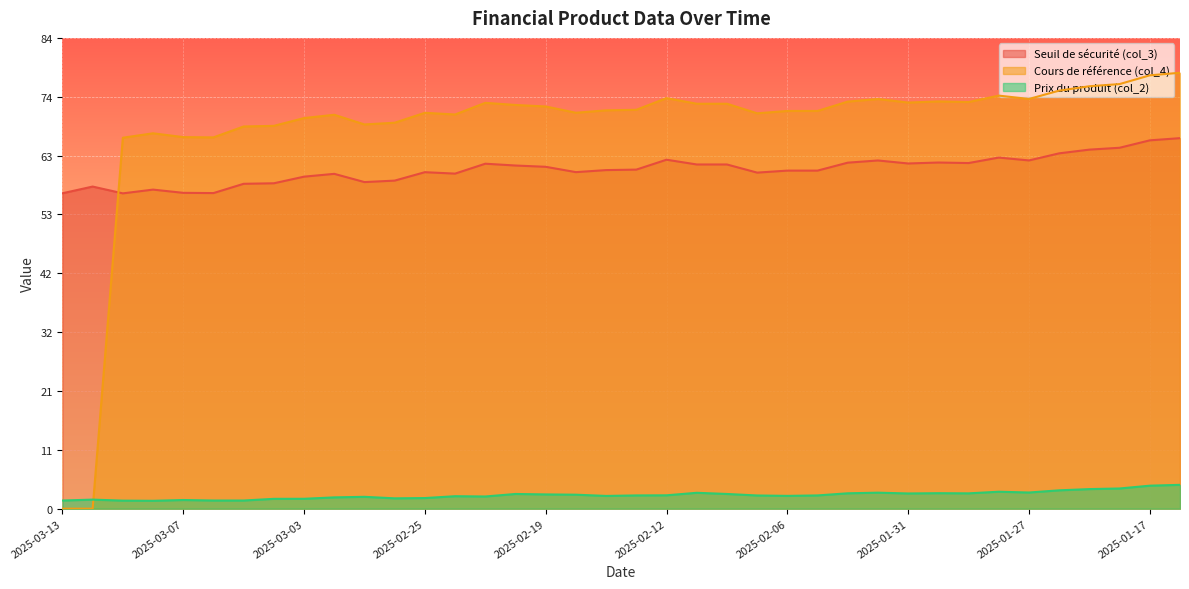

Rank the categories by Prix du produit (col_2) value from lowest to highest.

2025-03-10, 2025-03-11, 2025-03-13, 2025-03-06, 2025-03-05, 2025-03-07, 2025-03-12, 2025-03-04, 2025-03-03, 2025-02-26, 2025-02-25, 2025-02-28, 2025-02-27, 2025-02-21, 2025-02-24, 2025-02-14, 2025-02-06, 2025-02-07, 2025-02-13, 2025-02-05, 2025-02-12, 2025-02-18, 2025-02-19, 2025-02-20, 2025-02-10, 2025-01-31, 2025-01-29, 2025-02-04, 2025-01-30, 2025-02-11, 2025-02-03, 2025-01-27, 2025-01-28, 2025-01-24, 2025-01-22, 2025-01-21, 2025-01-17, 2025-01-16